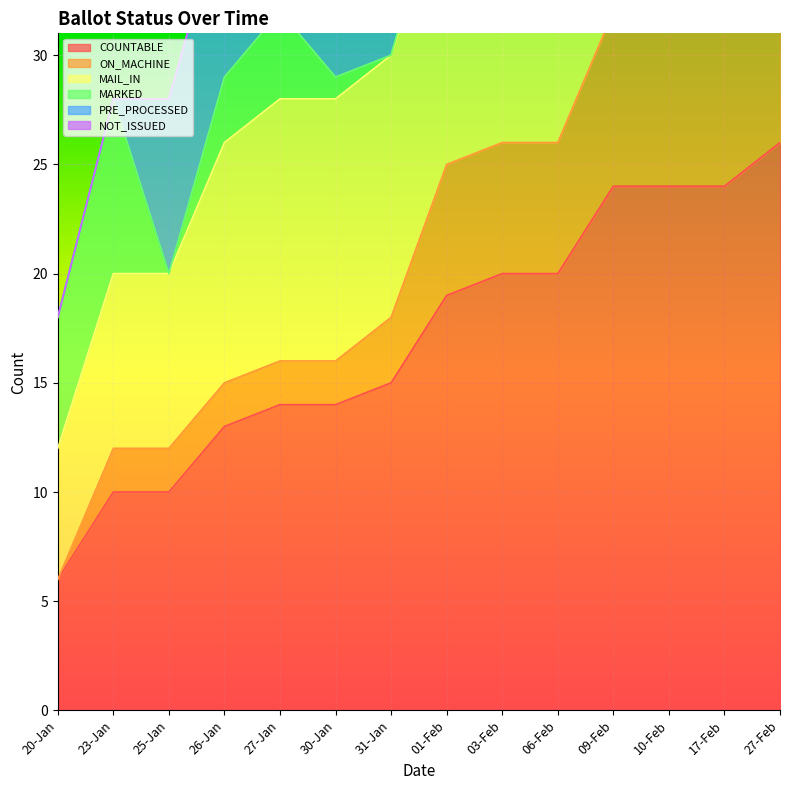

How many data points in MAIL_IN are less than 51?

7